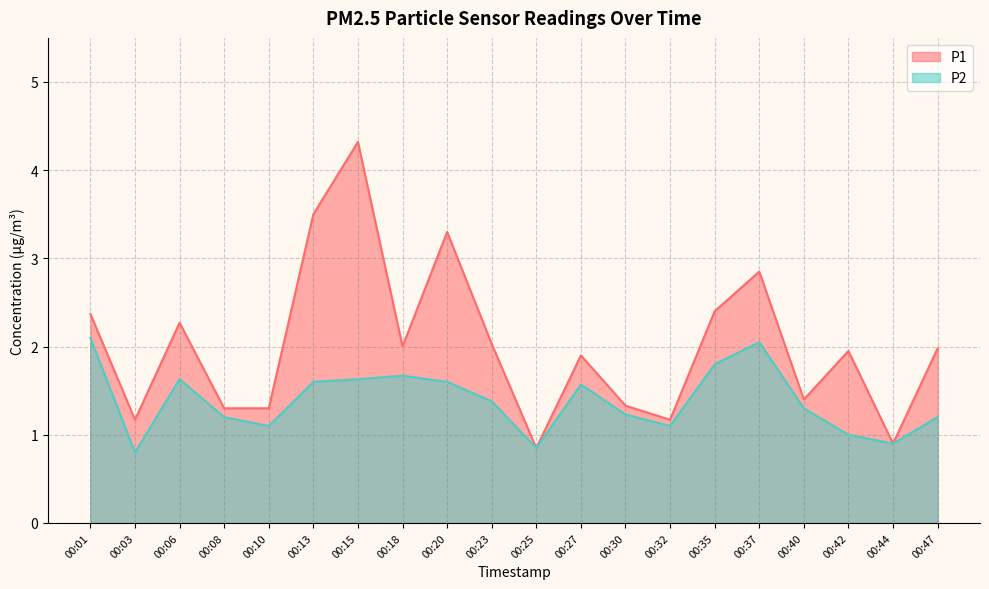

Which series changed the most between 00:30 and 00:44?

P1